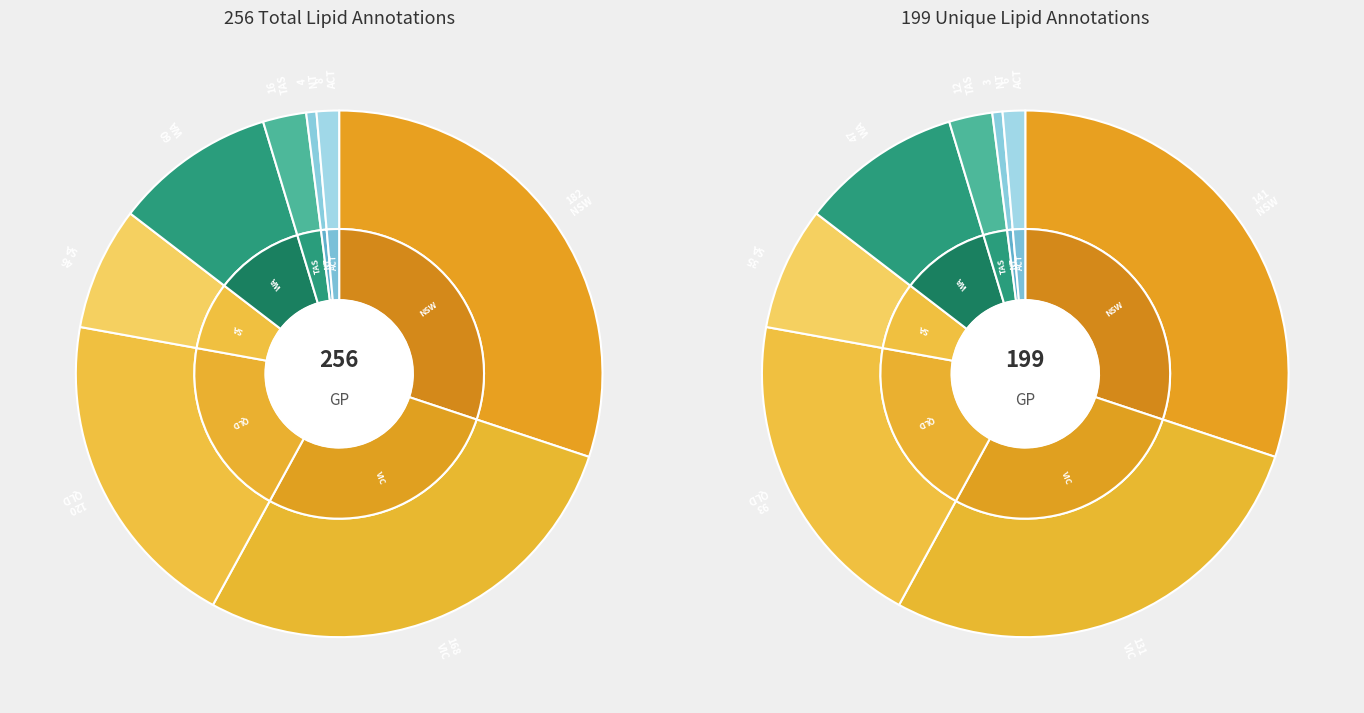

Approximately how many times larger is the value at New South Wales compared to Victoria?

1.1